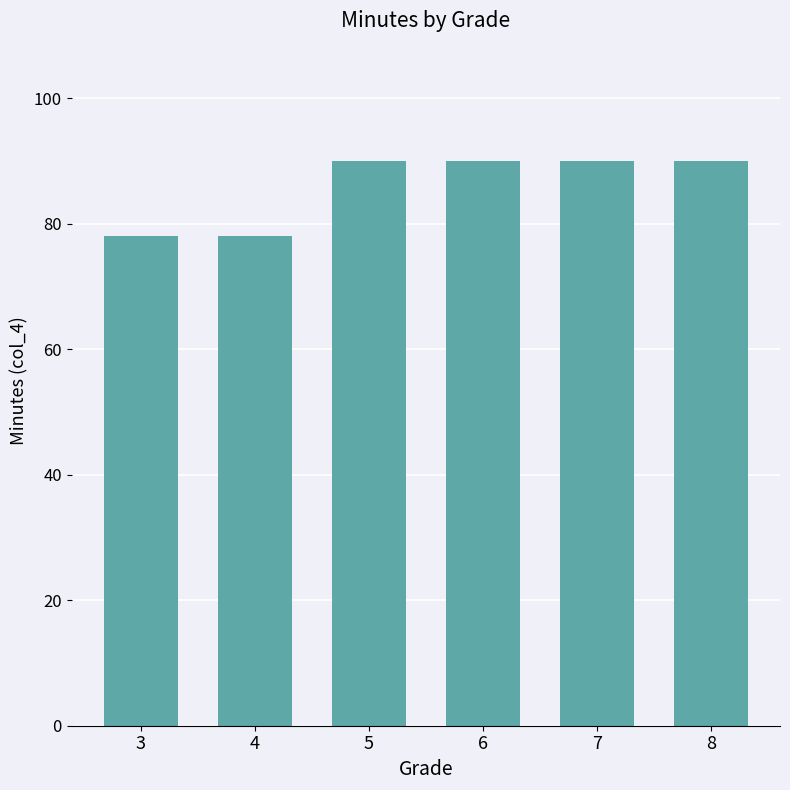

True or false: the data shows 90 at 7.

True